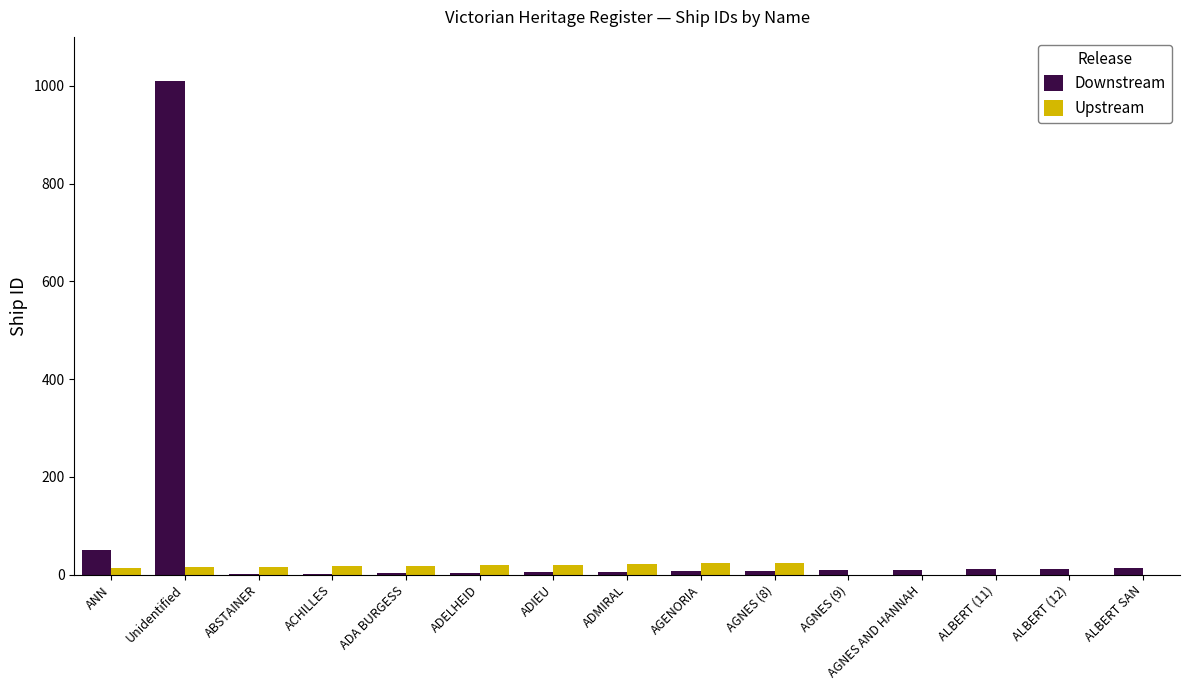

Where does the Downstream series first go above 8?

ANN